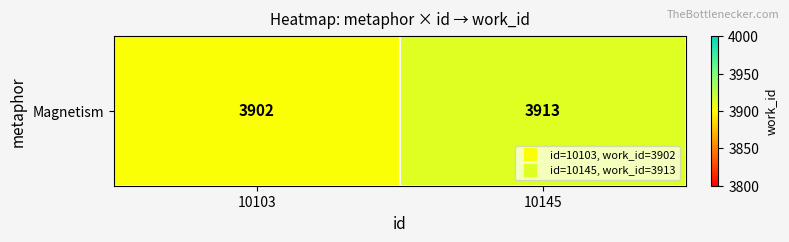

Where is the data nearest to the value 3907?

10103